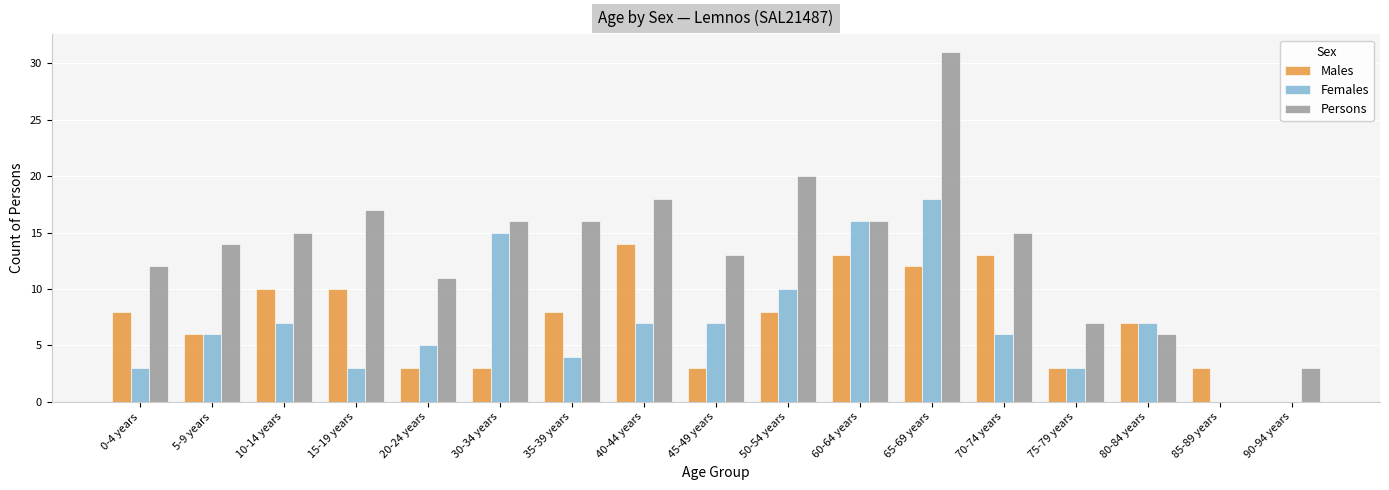

What is the sum of the Persons values at 60-64 years and 75-79 years?

23